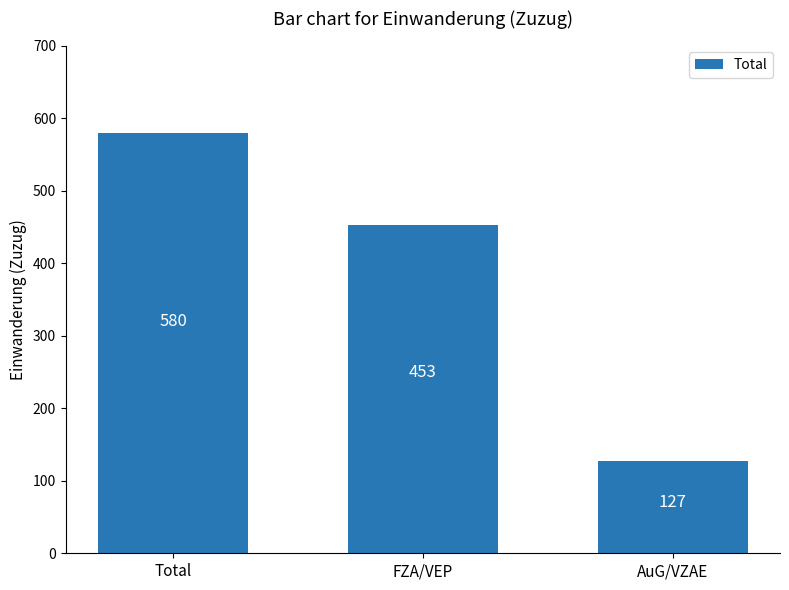

List the labels in order of value, smallest first.

AuG/VZAE, FZA/VEP, Total